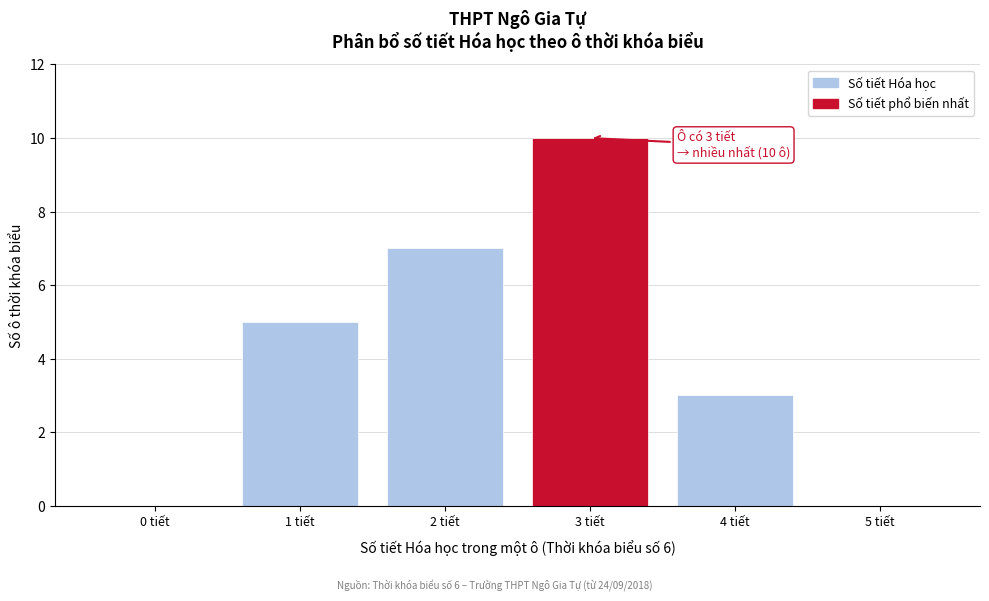

Reading left to right, extract all data points from this chart.

0 tiết=0	1 tiết=5	2 tiết=7	3 tiết=10	4 tiết=3	5 tiết=0